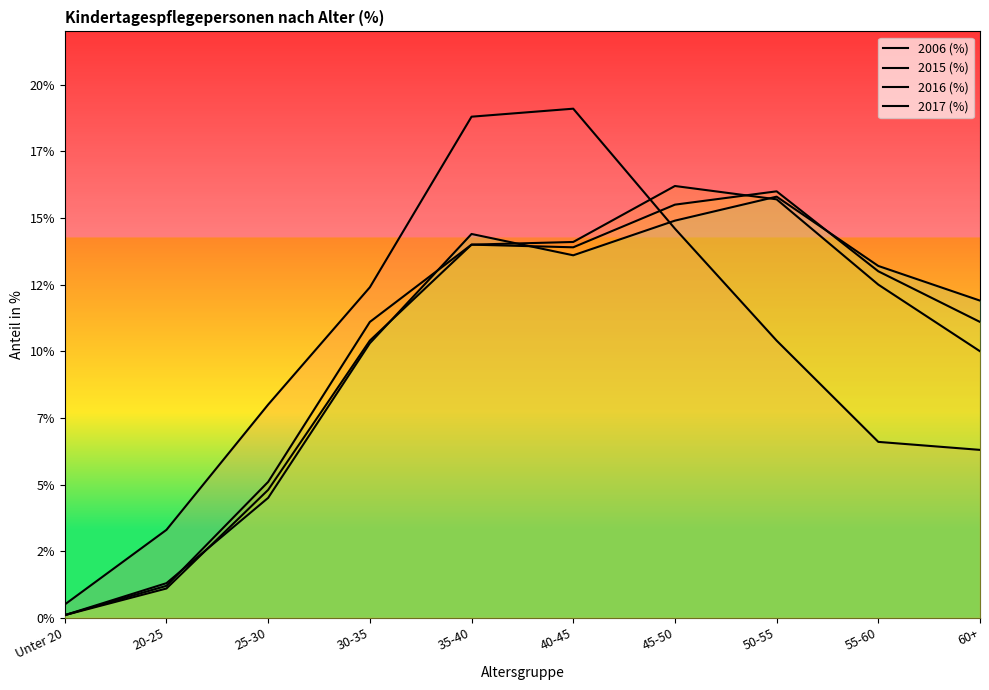

The value of 2006 (%) at 40-45 is 13.2. True or false?

False